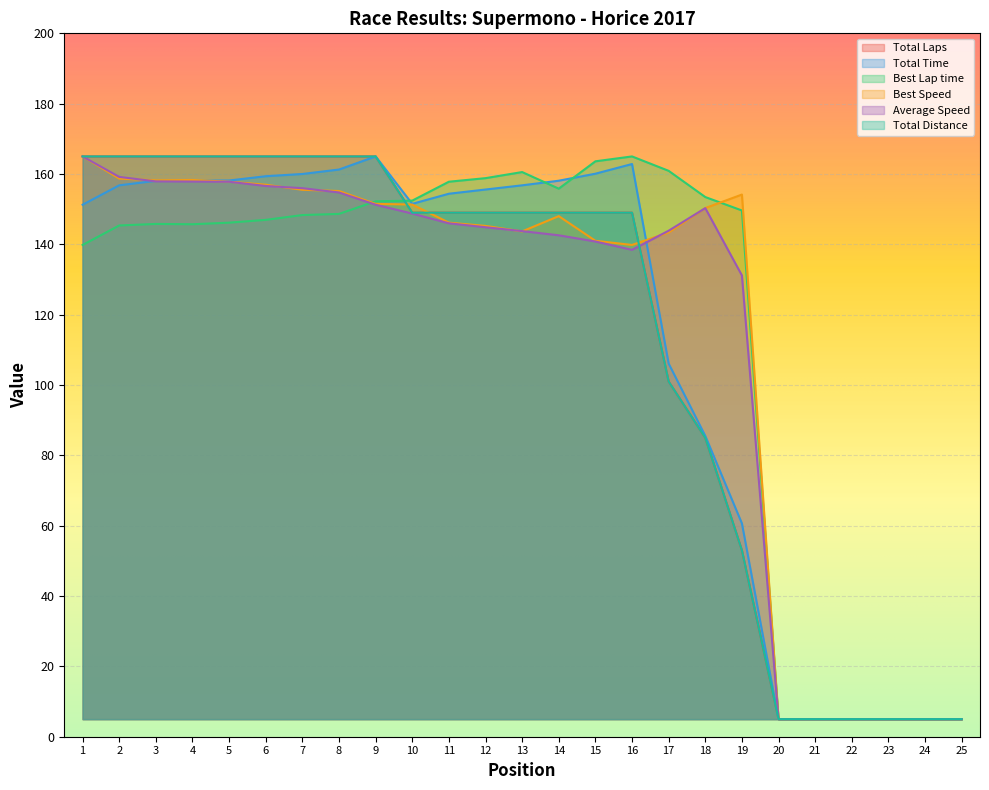

How many data points in Total Distance are above 149?

9